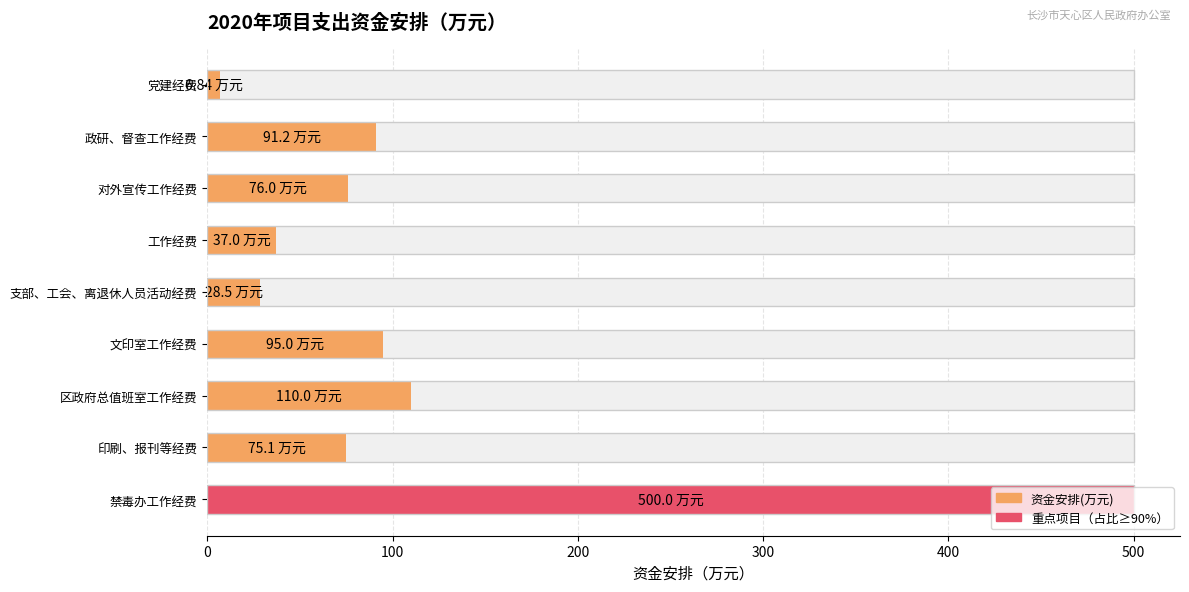

What is the difference between the second highest and second lowest values?

81.5